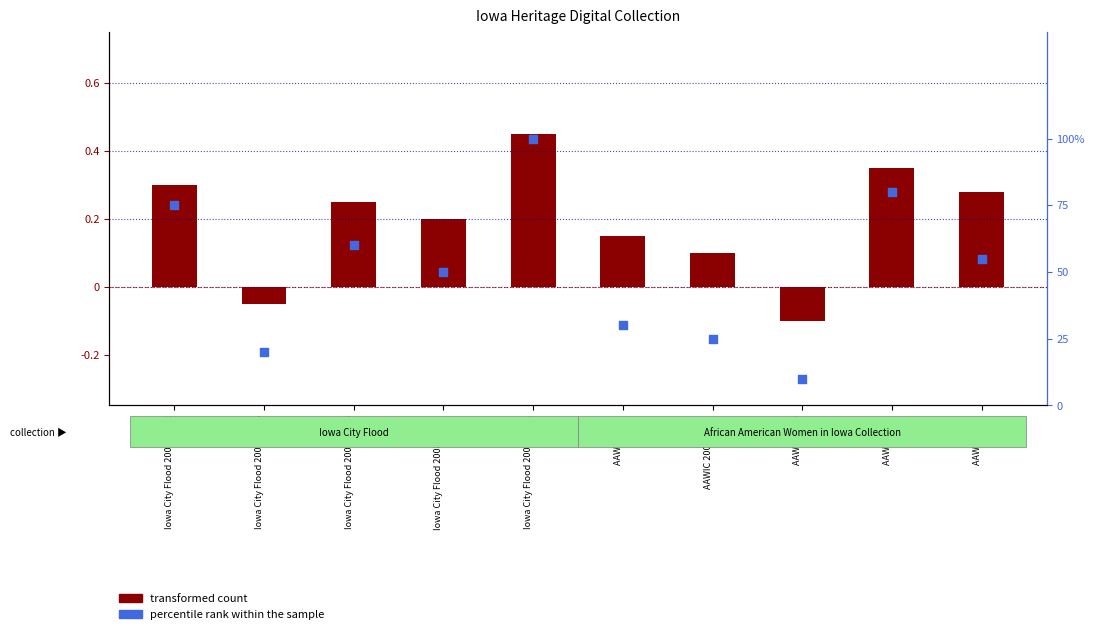

Is the value of transformed count at AAWIC 2002/2003 greater than the value of percentile rank within the sample at Iowa City Flood 2008-06-25?

No